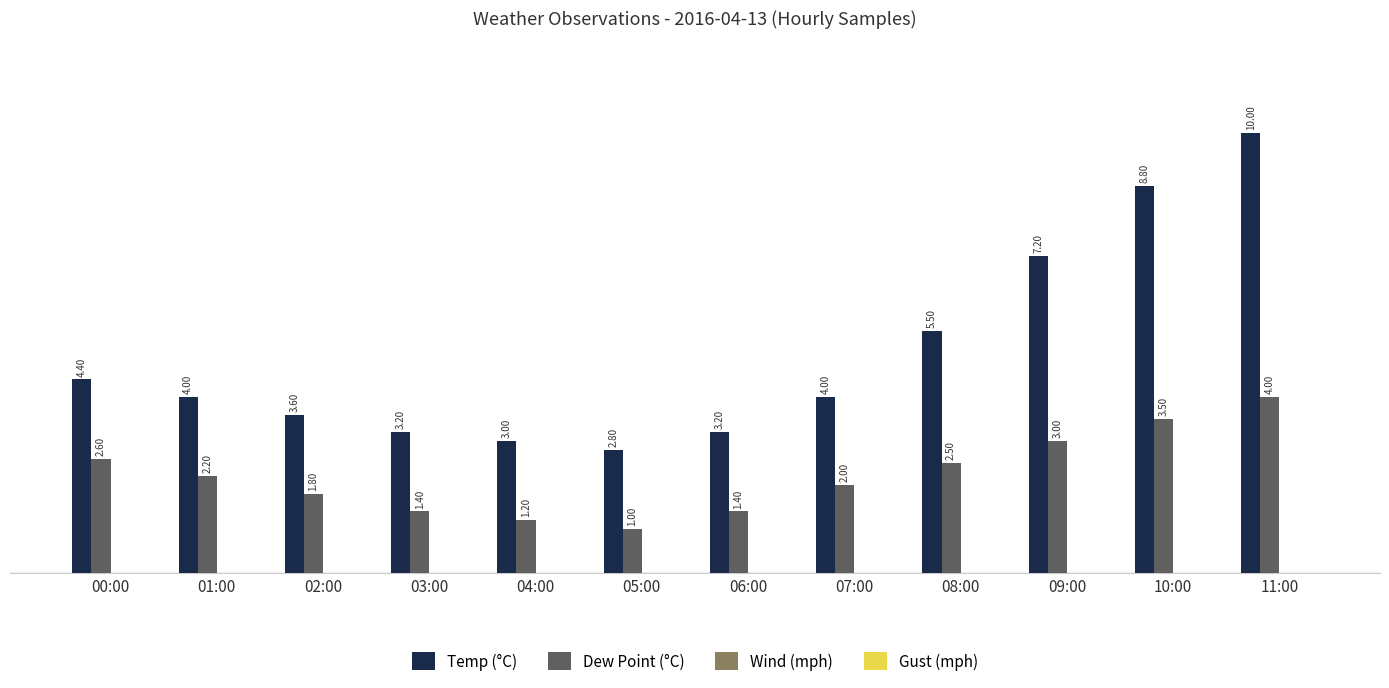

What is the label of the 3rd bar from the right?

09:00